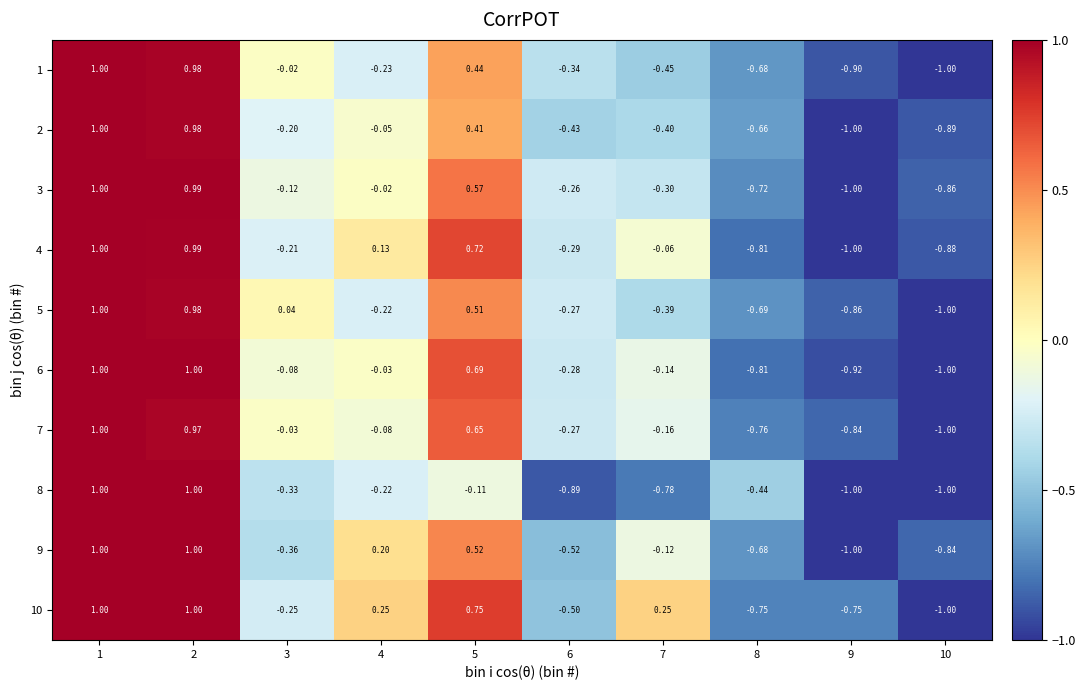

Which series has the largest total across all categories?

10